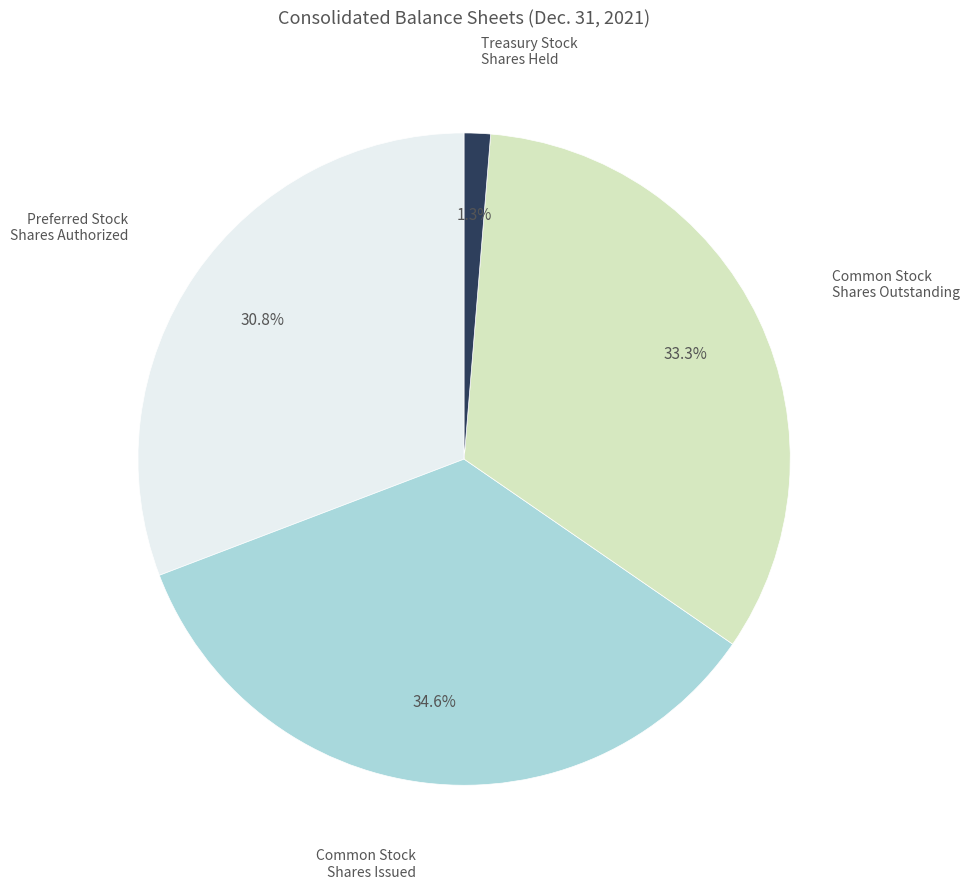

Is there a majority slice in this chart?

No